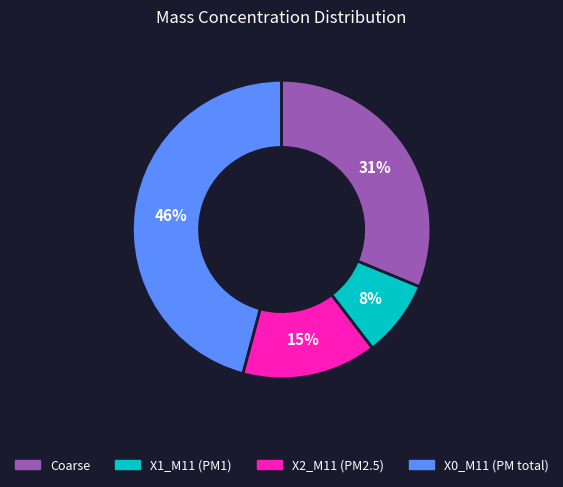

Is there any slice that represents more than half of the pie?

No